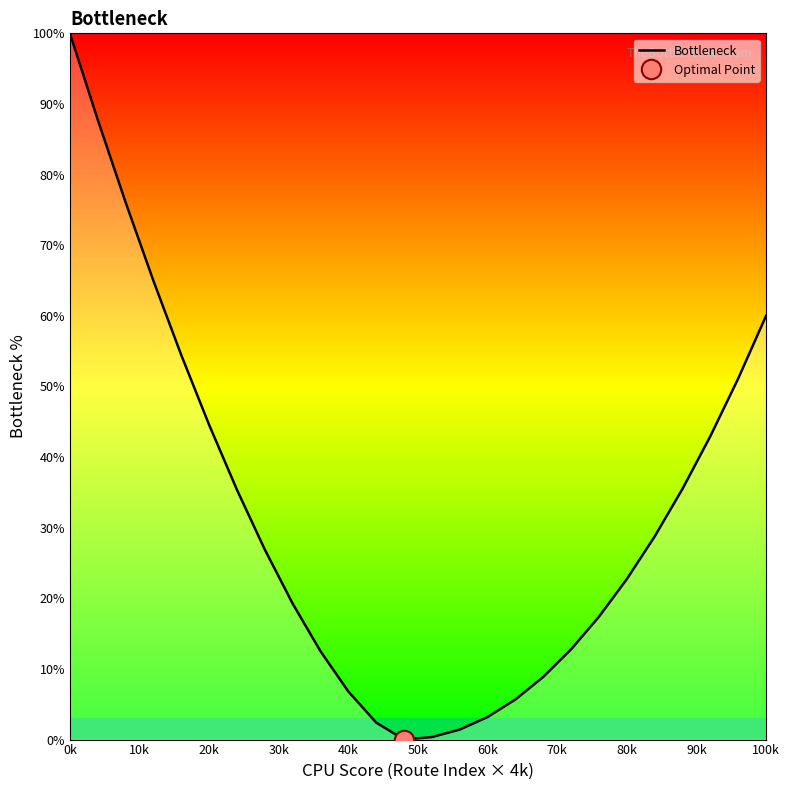

Does the chart display data point markers on the line(s)?

No